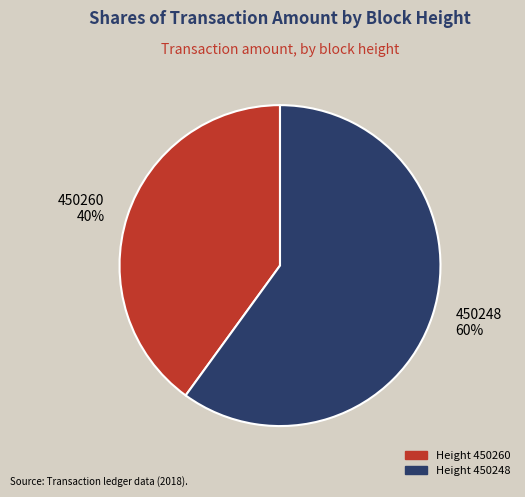

What is the majority slice?

450248